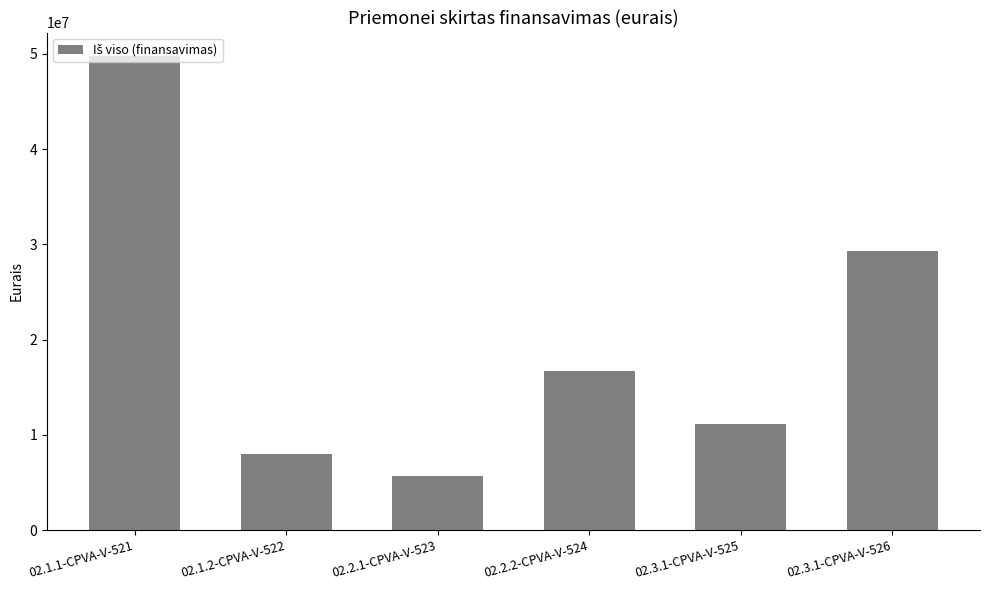

Approximately how many times larger is the value at 02.2.1-CPVA-V-523 compared to 02.1.2-CPVA-V-522?

0.7